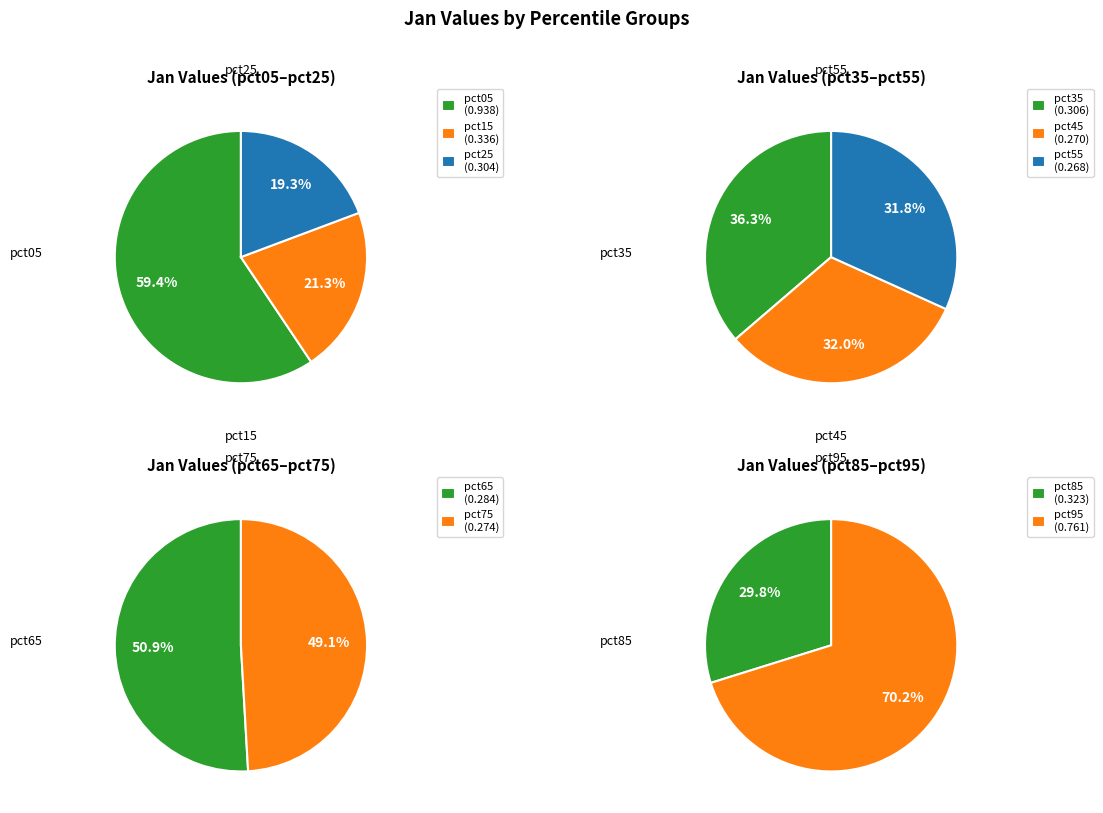

Which category has the biggest portion of the pie?

pct05